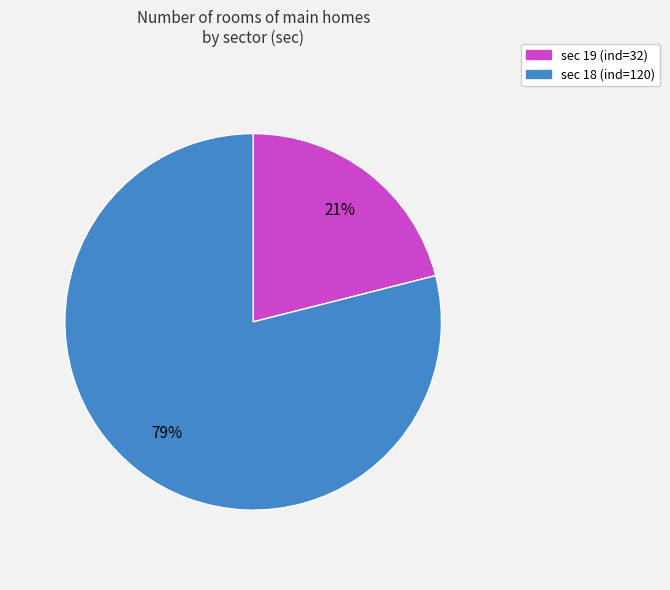

Which category has the smallest portion of the pie?

sec 19